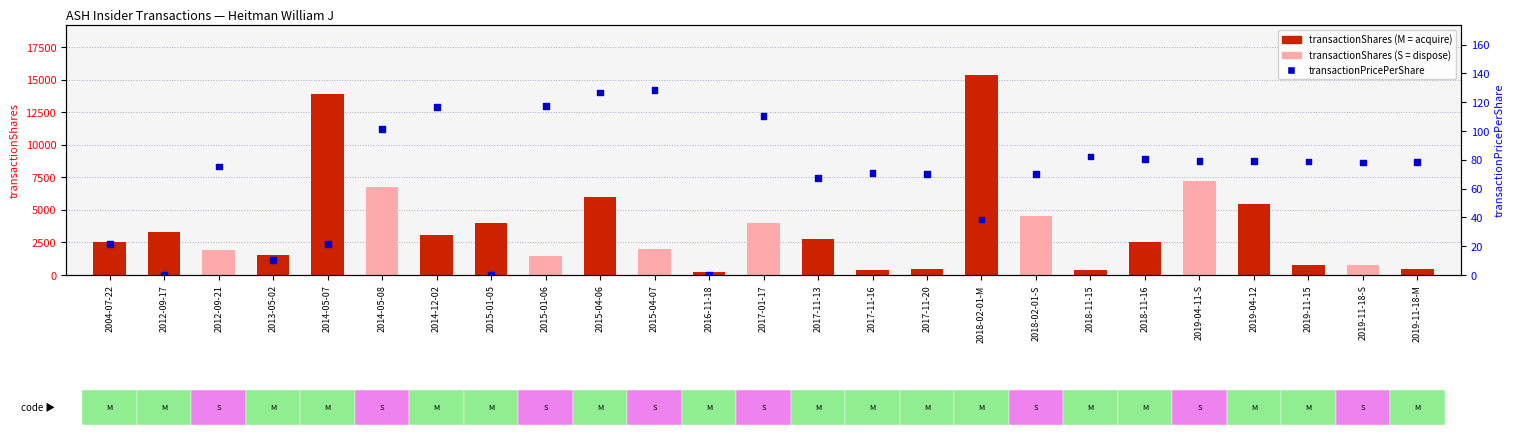

Which series has the largest total across all categories?

transactionShares